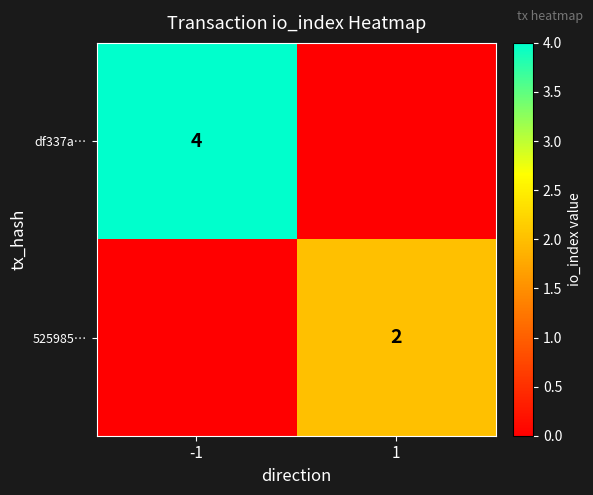

At how many categories does at least one series exceed 2?

1